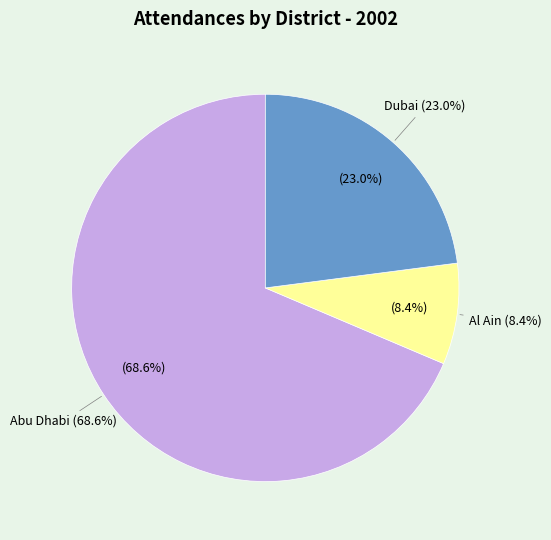

The Abu Dhabi slice represents 83% of the pie. True or false?

False